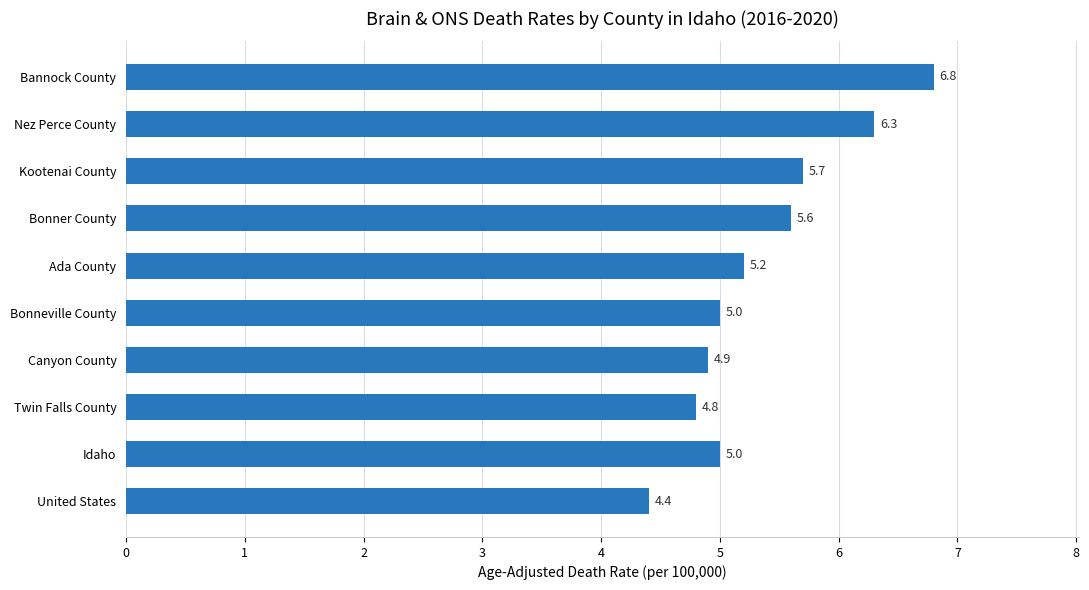

What is the difference between the values at United States and Nez Perce County?

1.9